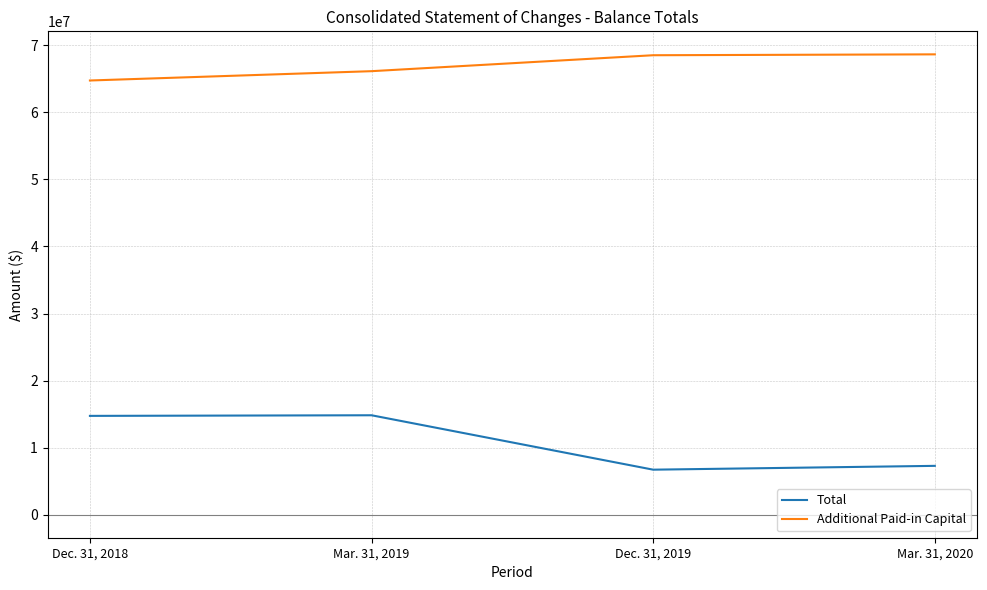

The value of Total at Mar. 31, 2019 is 6525099. True or false?

False